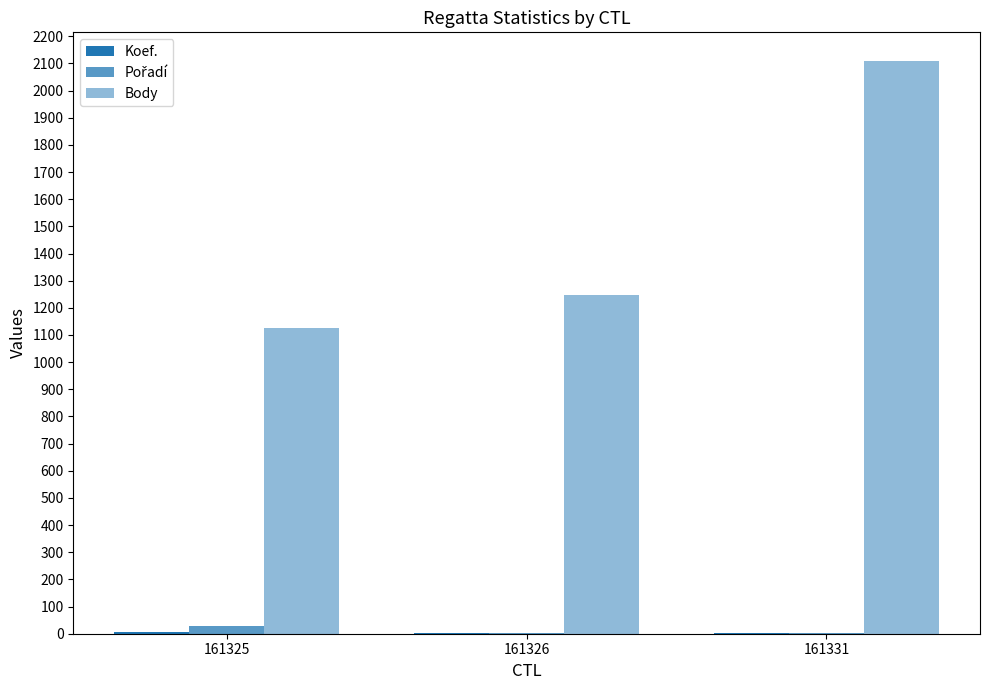

Between 161326 and 161331, which is larger?

161331